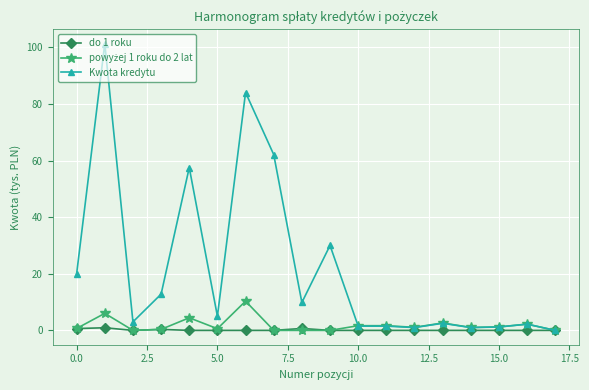

What is the maximum value shown in the chart?

101.3